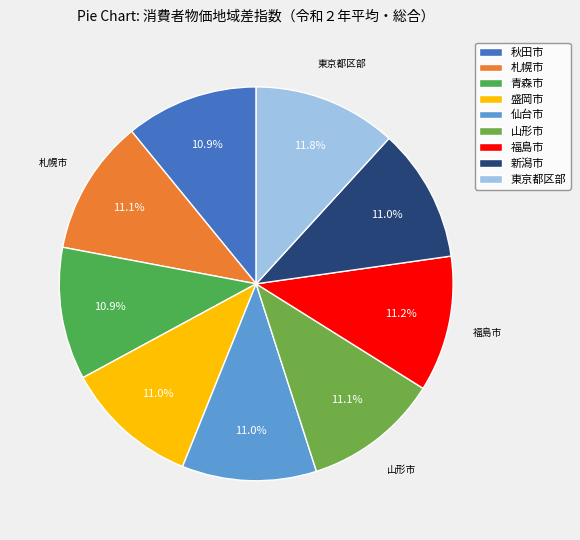

Is it true that 札幌市 is 11% of the pie?

True